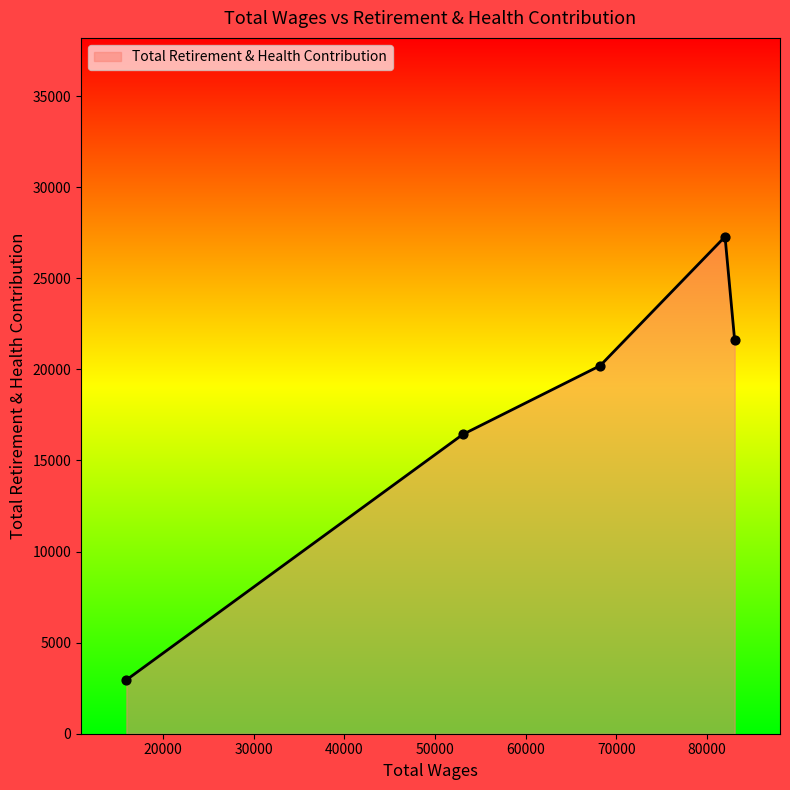

What is the smallest value displayed?

2951